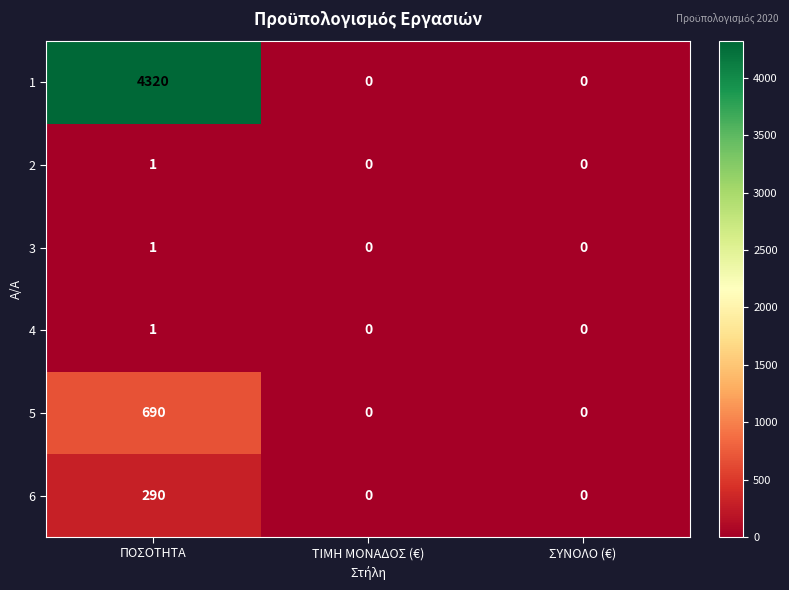

What value does the 5 series have at ΠΟΣΟΤΗΤΑ, to the nearest 10?

690